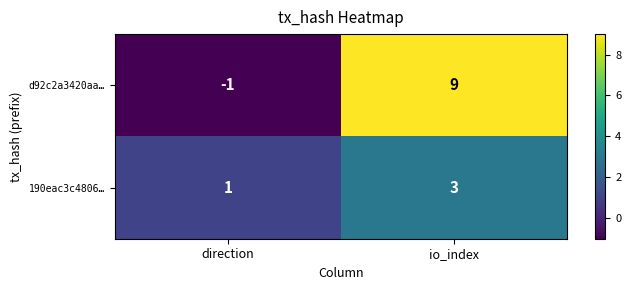

What is the sum of all d92c2a3420aa… values?

8